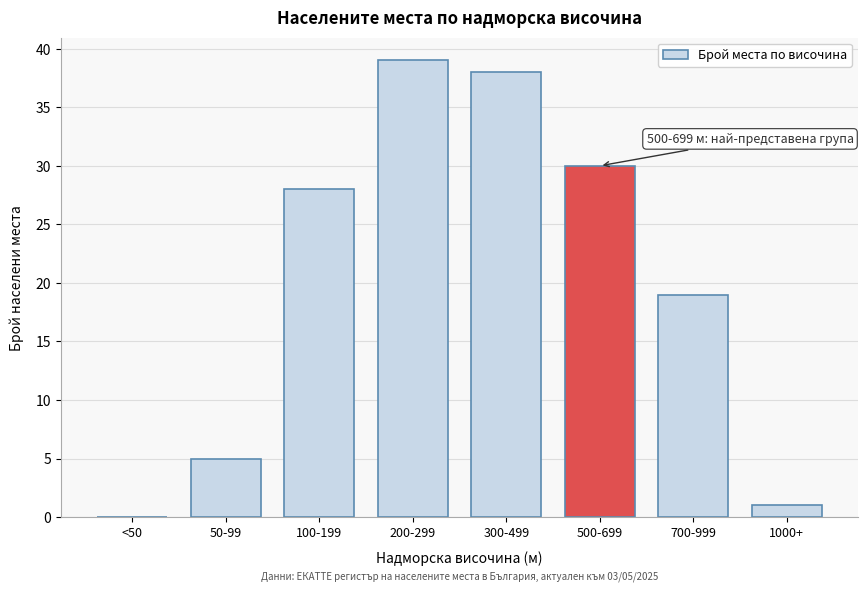

Reading right to left, transcribe all the data shown in this chart.

1000+=1	700-999=19	500-699=30	300-499=38	200-299=39	100-199=28	50-99=5	<50=0